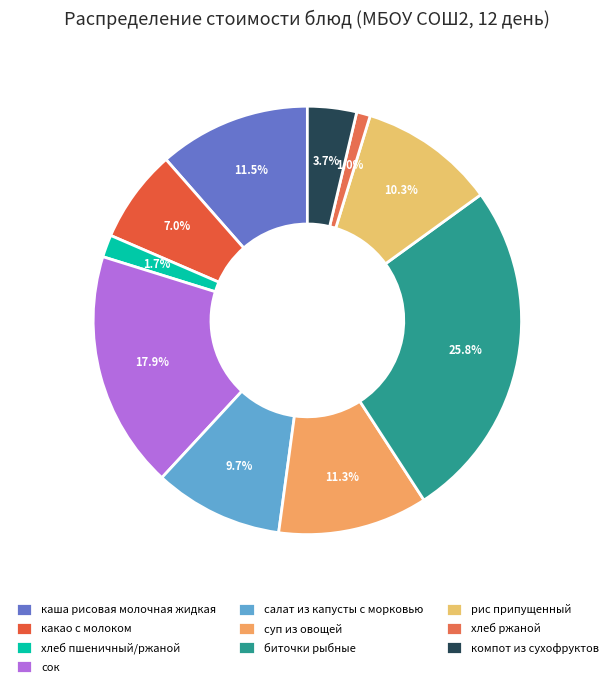

True or false: каша рисовая молочная жидкая accounts for 11% of the total.

True